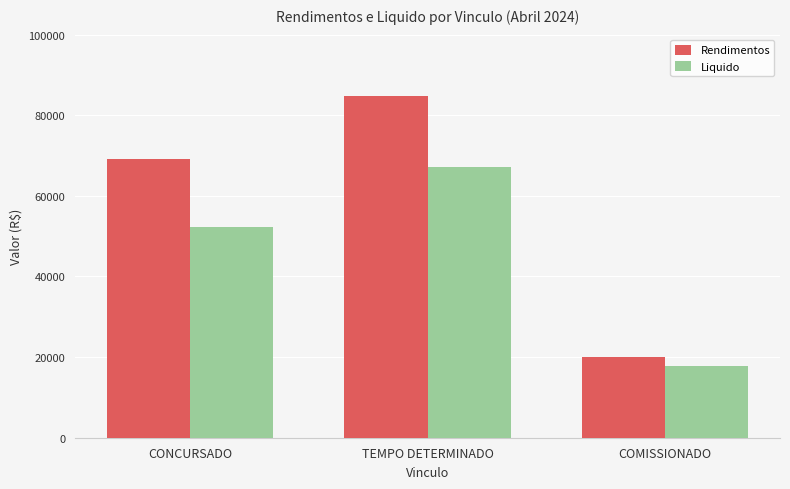

At which category is the sum across all series the highest?

TEMPO DETERMINADO